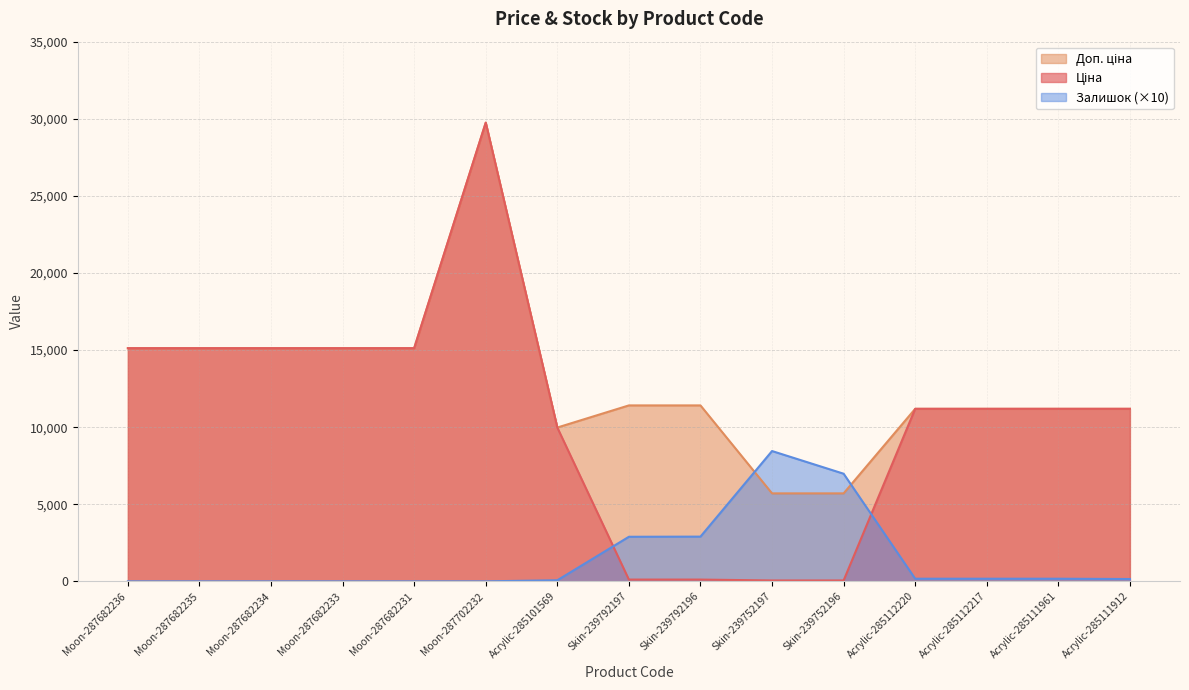

What is the difference between the maximum and second lowest values in the Ціна series?

29690.2